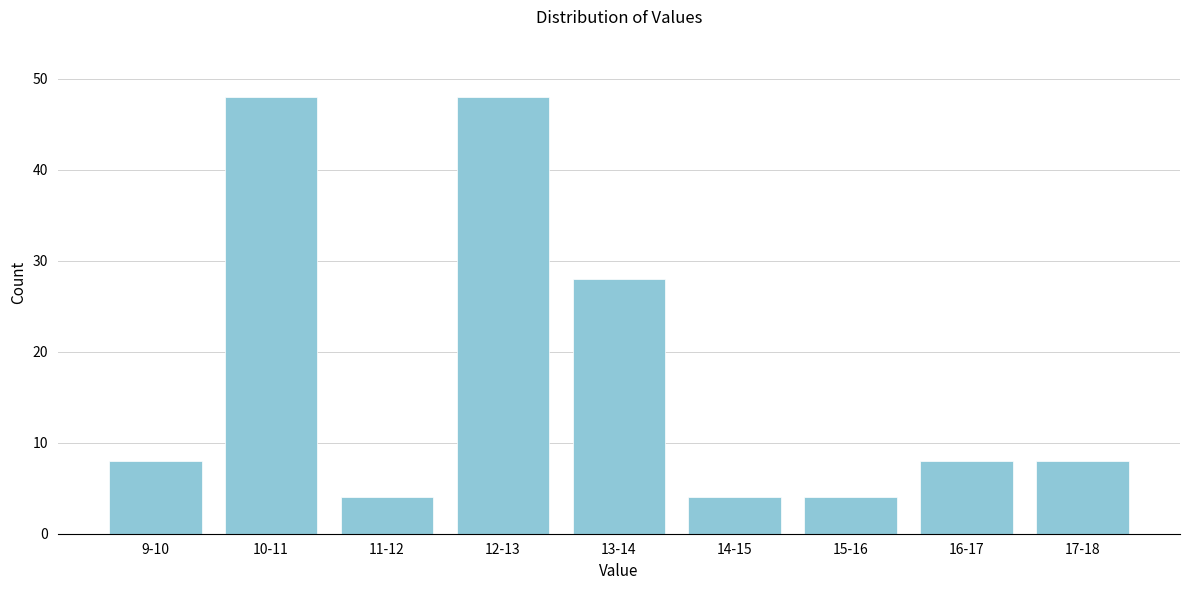

Reading left to right, list all the values displayed in this chart.

8	48	4	48	28	4	4	8	8